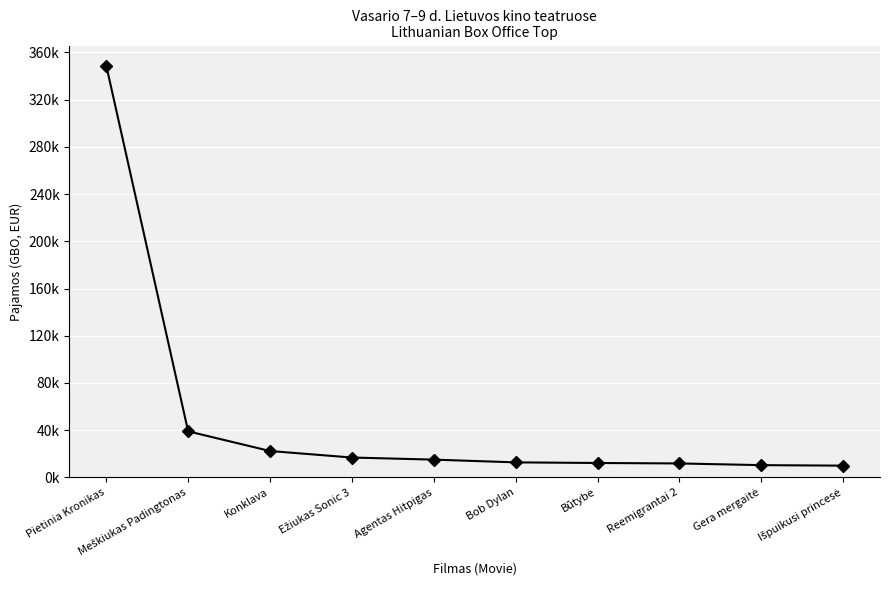

Reading left to right, extract all data points from this chart.

348906.3	39046.1	22378.4	16867.8	15087.0	12765.4	12237.9	11859.0	10415.5	9986.9